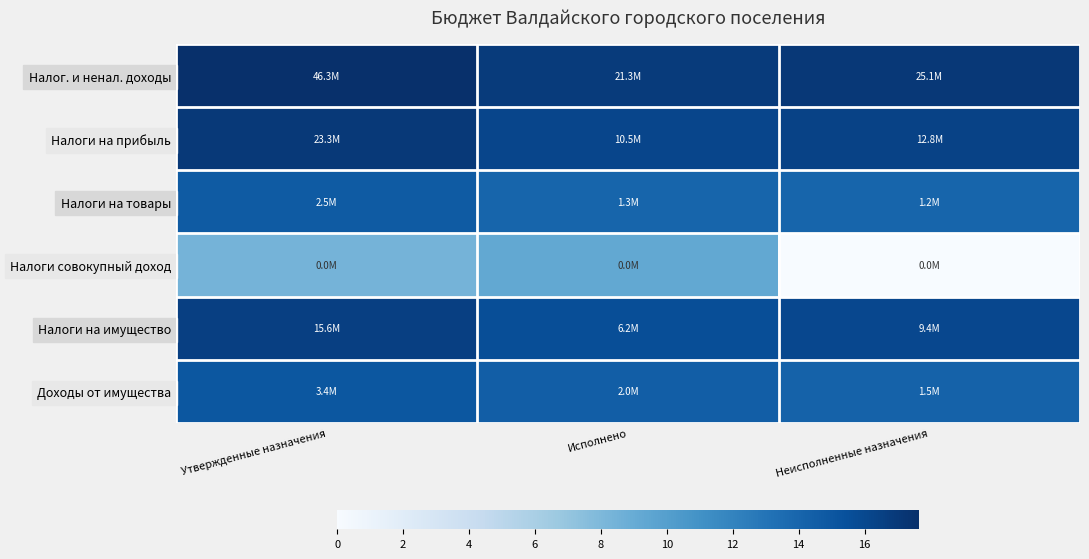

Reading left to right, what are all the values shown in this chart?

Налог. и ненал. доходы: Утвержденные назначения=17.7	Исполнено=16.9	Неисполненные назначения=17.0
Налоги на прибыль: Утвержденные назначения=17.0	Исполнено=16.2	Неисполненные назначения=16.4
Налоги на товары: Утвержденные назначения=14.7	Исполнено=14.1	Неисполненные назначения=14.0
Налоги совокупный доход: Утвержденные назначения=8.4	Исполнено=9.3	Неисполненные назначения=0.0
Налоги на имущество: Утвержденные назначения=16.6	Исполнено=15.6	Неисполненные назначения=16.1
Доходы от имущества: Утвержденные назначения=15.0	Исполнено=14.5	Неисполненные назначения=14.2